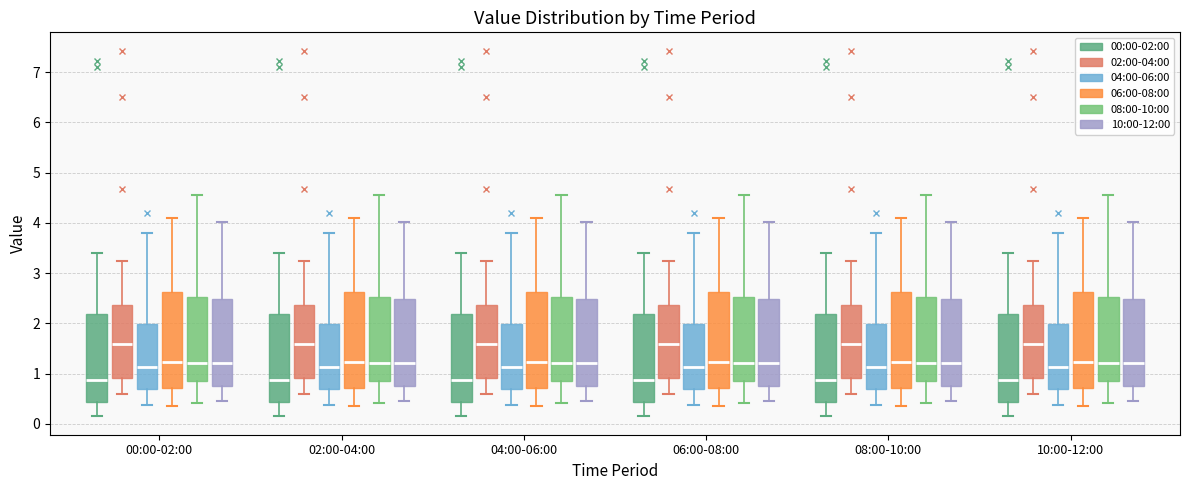

Reading left to right, read every box against the y-axis: the position of its median line, the range the box covers, and the ends of its whiskers. The values are not printed on the chart, so give them approximately, as read against the axis.

00:00-02:00 (00:00-02:00): median 0.9, box 0.4 to 2.2, whiskers 0.2 to 3.4
00:00-02:00 (02:00-04:00): median 1.6, box 0.9 to 2.4, whiskers 0.6 to 3.3
00:00-02:00 (04:00-06:00): median 1.1, box 0.7 to 2.0, whiskers 0.4 to 3.8
00:00-02:00 (06:00-08:00): median 1.2, box 0.7 to 2.6, whiskers 0.4 to 4.1
00:00-02:00 (08:00-10:00): median 1.2, box 0.9 to 2.5, whiskers 0.4 to 4.6
00:00-02:00 (10:00-12:00): median 1.2, box 0.8 to 2.5, whiskers 0.5 to 4.0
02:00-04:00 (00:00-02:00): median 0.9, box 0.4 to 2.2, whiskers 0.2 to 3.4
02:00-04:00 (02:00-04:00): median 1.6, box 0.9 to 2.4, whiskers 0.6 to 3.3
02:00-04:00 (04:00-06:00): median 1.1, box 0.7 to 2.0, whiskers 0.4 to 3.8
02:00-04:00 (06:00-08:00): median 1.2, box 0.7 to 2.6, whiskers 0.4 to 4.1
02:00-04:00 (08:00-10:00): median 1.2, box 0.9 to 2.5, whiskers 0.4 to 4.6
02:00-04:00 (10:00-12:00): median 1.2, box 0.8 to 2.5, whiskers 0.5 to 4.0
04:00-06:00 (00:00-02:00): median 0.9, box 0.4 to 2.2, whiskers 0.2 to 3.4
04:00-06:00 (02:00-04:00): median 1.6, box 0.9 to 2.4, whiskers 0.6 to 3.3
04:00-06:00 (04:00-06:00): median 1.1, box 0.7 to 2.0, whiskers 0.4 to 3.8
04:00-06:00 (06:00-08:00): median 1.2, box 0.7 to 2.6, whiskers 0.4 to 4.1
04:00-06:00 (08:00-10:00): median 1.2, box 0.9 to 2.5, whiskers 0.4 to 4.6
04:00-06:00 (10:00-12:00): median 1.2, box 0.8 to 2.5, whiskers 0.5 to 4.0
06:00-08:00 (00:00-02:00): median 0.9, box 0.4 to 2.2, whiskers 0.2 to 3.4
06:00-08:00 (02:00-04:00): median 1.6, box 0.9 to 2.4, whiskers 0.6 to 3.3
06:00-08:00 (04:00-06:00): median 1.1, box 0.7 to 2.0, whiskers 0.4 to 3.8
06:00-08:00 (06:00-08:00): median 1.2, box 0.7 to 2.6, whiskers 0.4 to 4.1
06:00-08:00 (08:00-10:00): median 1.2, box 0.9 to 2.5, whiskers 0.4 to 4.6
06:00-08:00 (10:00-12:00): median 1.2, box 0.8 to 2.5, whiskers 0.5 to 4.0
08:00-10:00 (00:00-02:00): median 0.9, box 0.4 to 2.2, whiskers 0.2 to 3.4
08:00-10:00 (02:00-04:00): median 1.6, box 0.9 to 2.4, whiskers 0.6 to 3.3
08:00-10:00 (04:00-06:00): median 1.1, box 0.7 to 2.0, whiskers 0.4 to 3.8
08:00-10:00 (06:00-08:00): median 1.2, box 0.7 to 2.6, whiskers 0.4 to 4.1
08:00-10:00 (08:00-10:00): median 1.2, box 0.9 to 2.5, whiskers 0.4 to 4.6
08:00-10:00 (10:00-12:00): median 1.2, box 0.8 to 2.5, whiskers 0.5 to 4.0
10:00-12:00 (00:00-02:00): median 0.9, box 0.4 to 2.2, whiskers 0.2 to 3.4
10:00-12:00 (02:00-04:00): median 1.6, box 0.9 to 2.4, whiskers 0.6 to 3.3
10:00-12:00 (04:00-06:00): median 1.1, box 0.7 to 2.0, whiskers 0.4 to 3.8
10:00-12:00 (06:00-08:00): median 1.2, box 0.7 to 2.6, whiskers 0.4 to 4.1
10:00-12:00 (08:00-10:00): median 1.2, box 0.9 to 2.5, whiskers 0.4 to 4.6
10:00-12:00 (10:00-12:00): median 1.2, box 0.8 to 2.5, whiskers 0.5 to 4.0